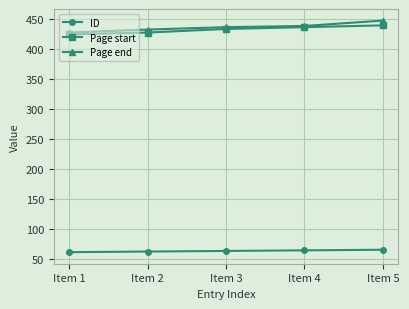

What is the spread (max minus min) of values at Item 4?

375